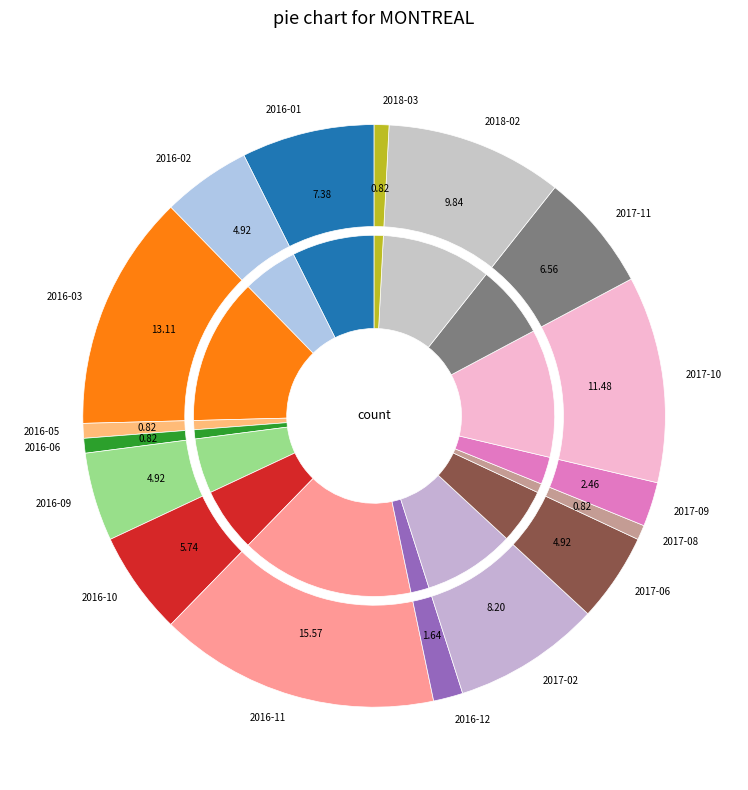

How much of the chart is everything except 2017-05?

100.0%